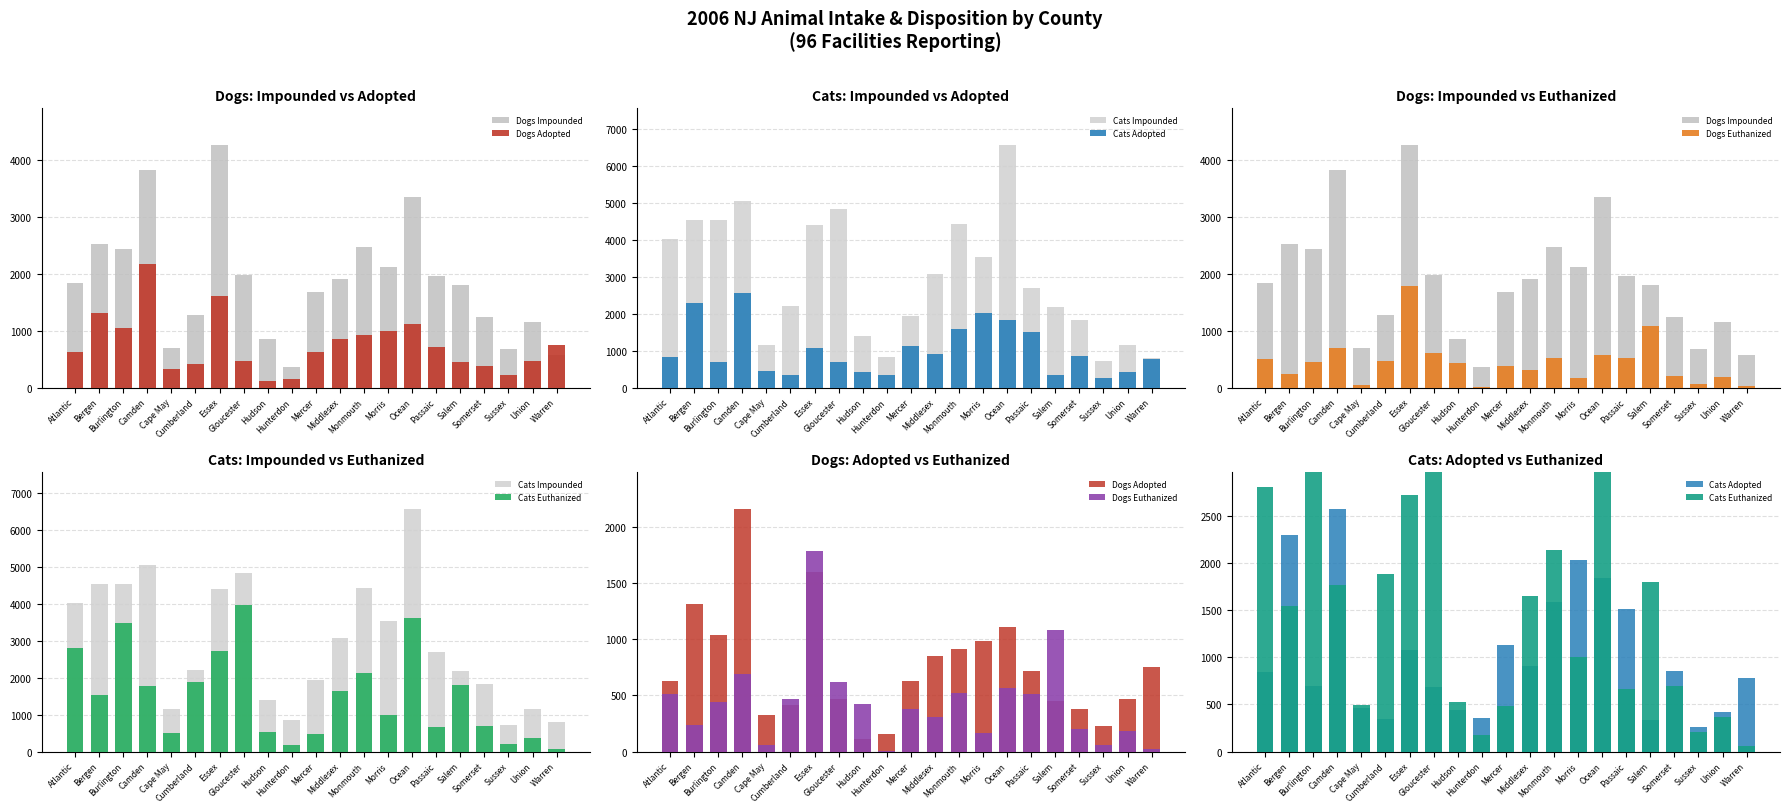

What is the total value across all series at Cape May?

3161